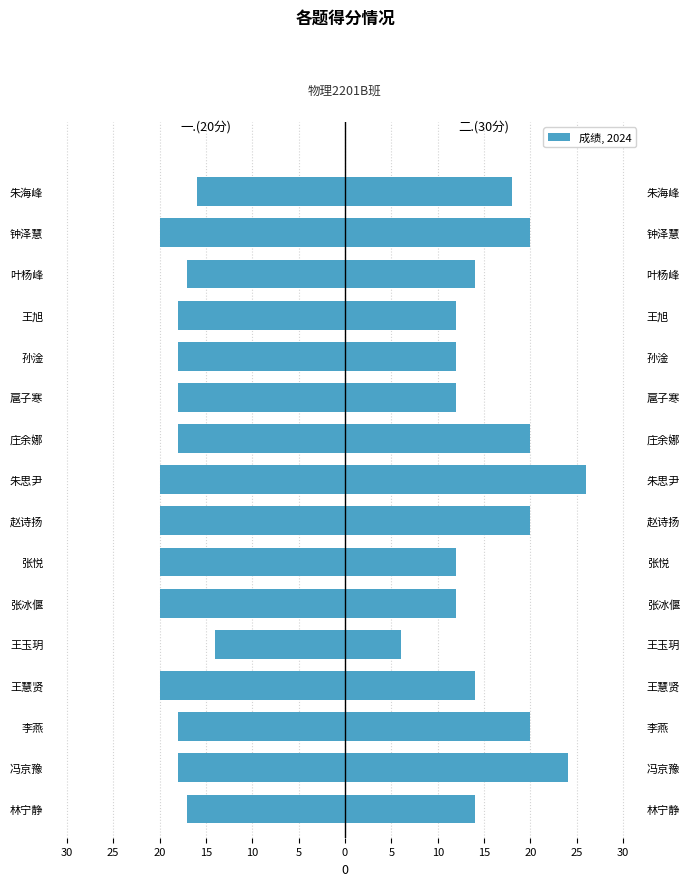

How many values in the 一.(20分) series exceed -18?

4